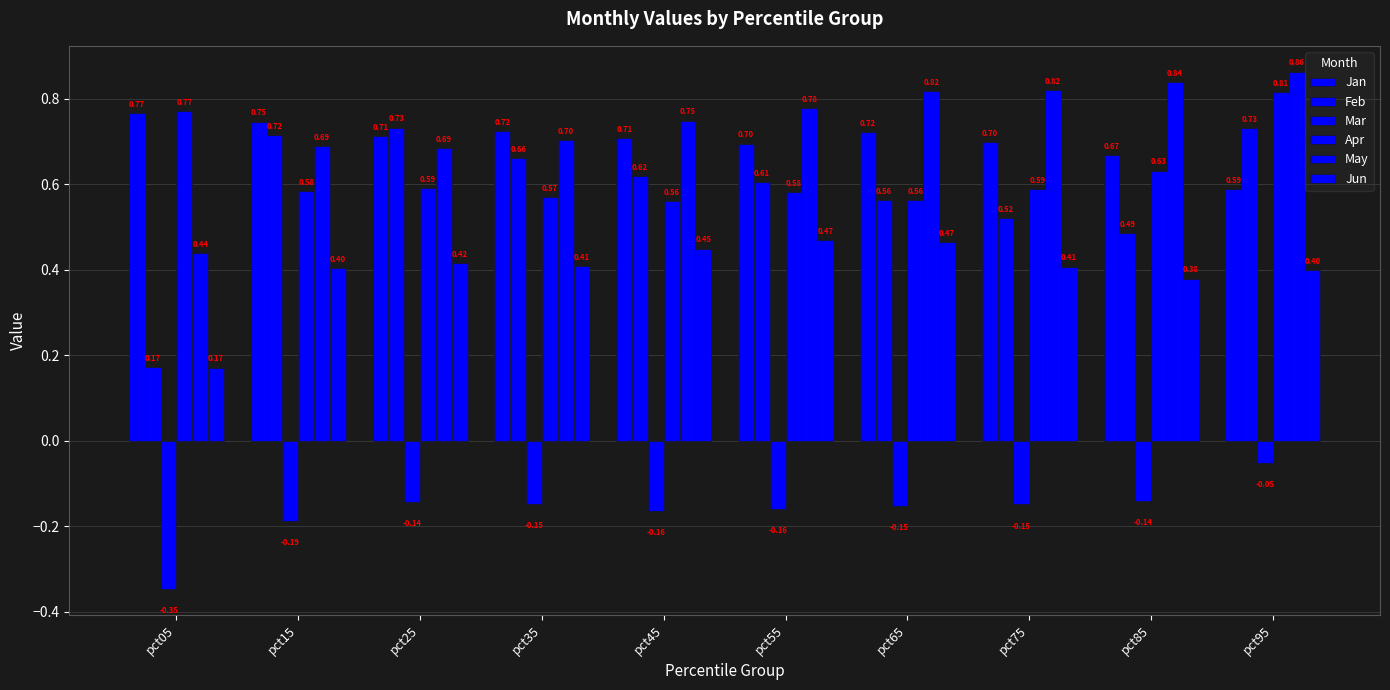

What is the value of the Apr bar at the 4th from the left?

0.6